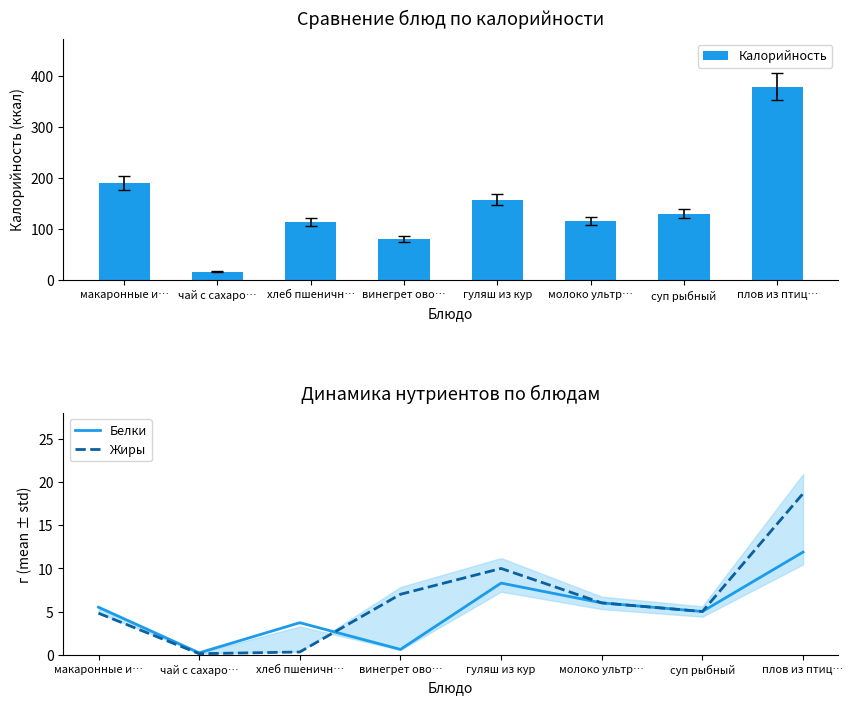

The Калорийность series shows 330.0 at макаронные и…. True or false?

False